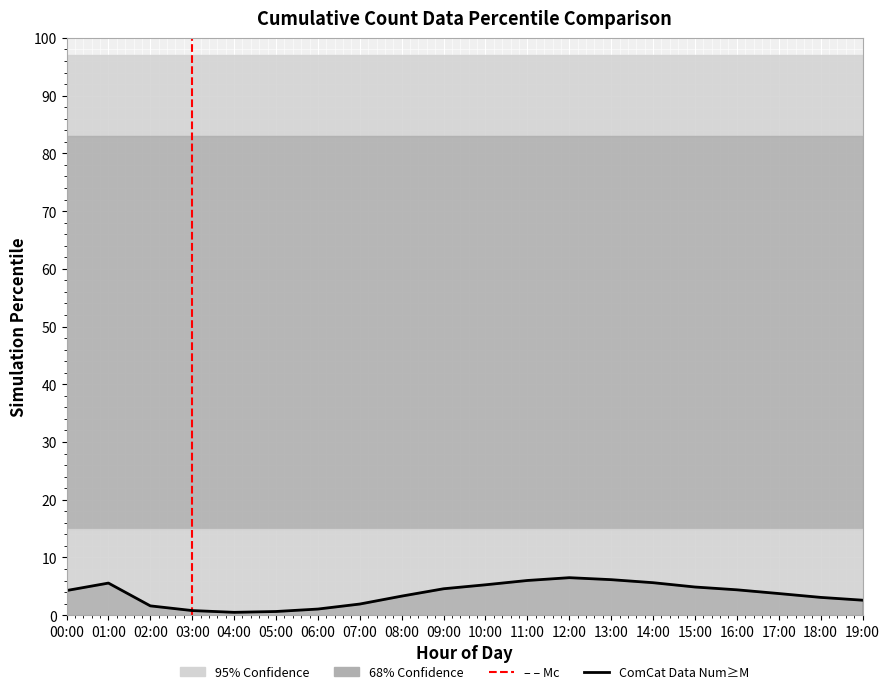

How many interior local peaks (higher than both neighbors) does the data have?

2